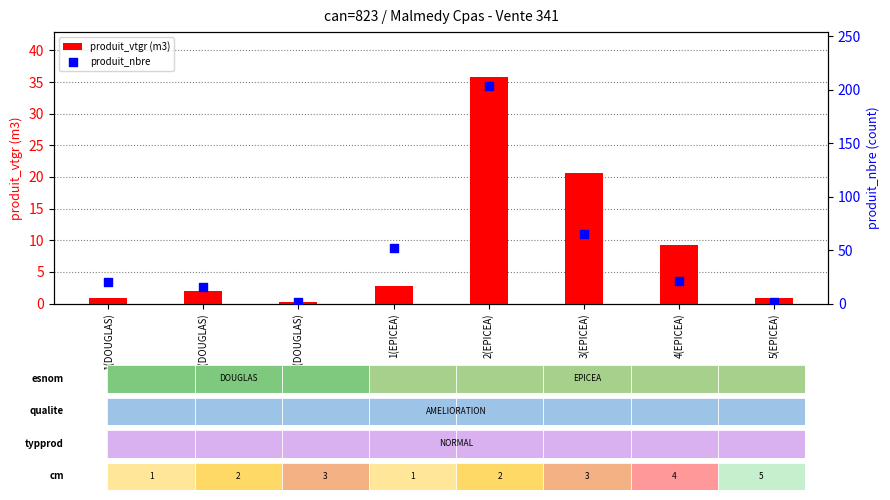

Which series has the largest total across all categories?

produit_nbre